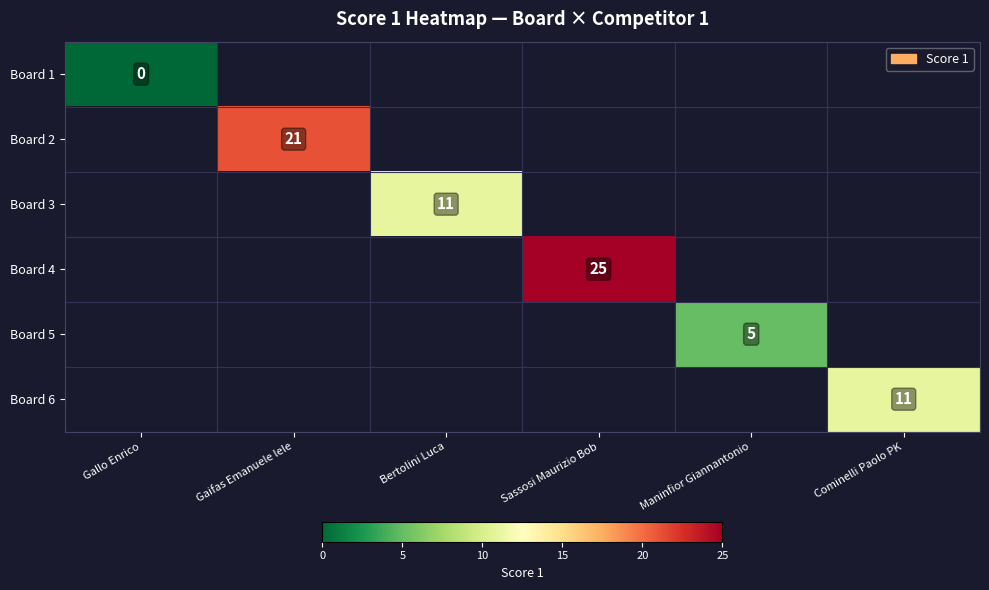

Is it true that Board 2 equals 21 at Gaifas Emanuele lele?

True